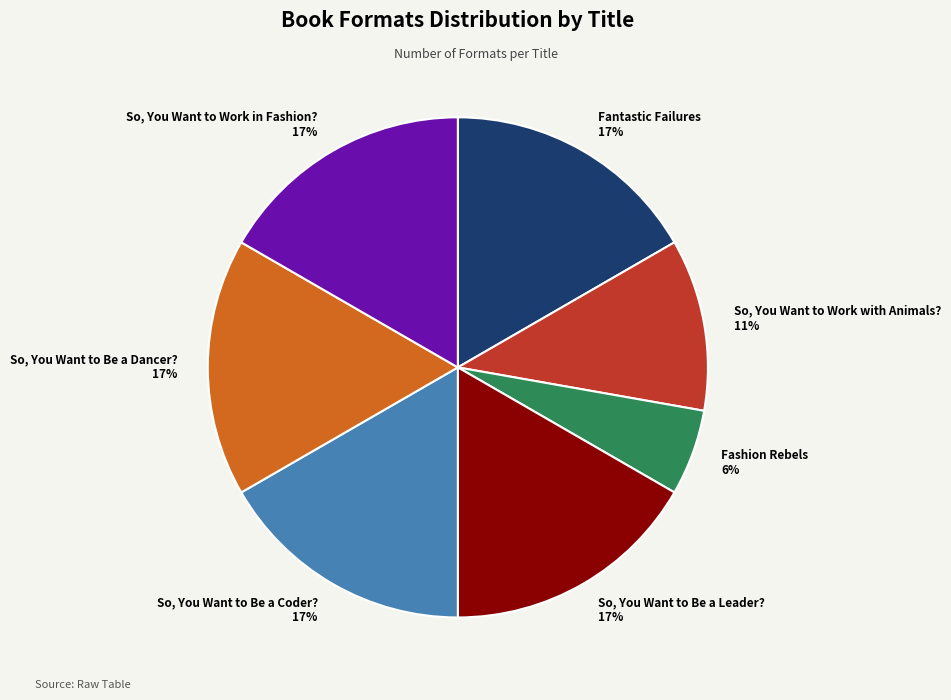

Is there any slice that represents more than half of the pie?

No